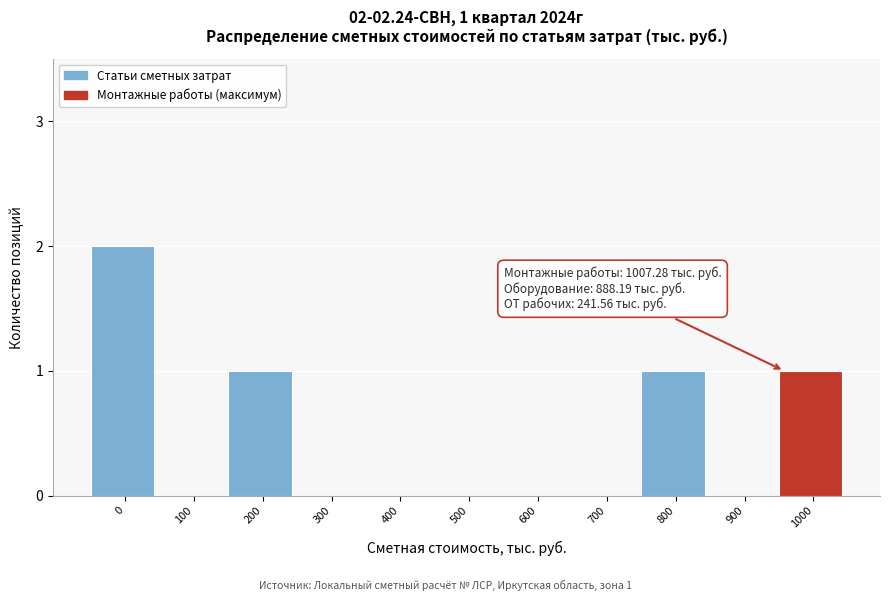

Reading right to left, extract all data points from this chart.

1000=1	900=0	800=1	700=0	600=0	500=0	400=0	300=0	200=1	100=0	0=2